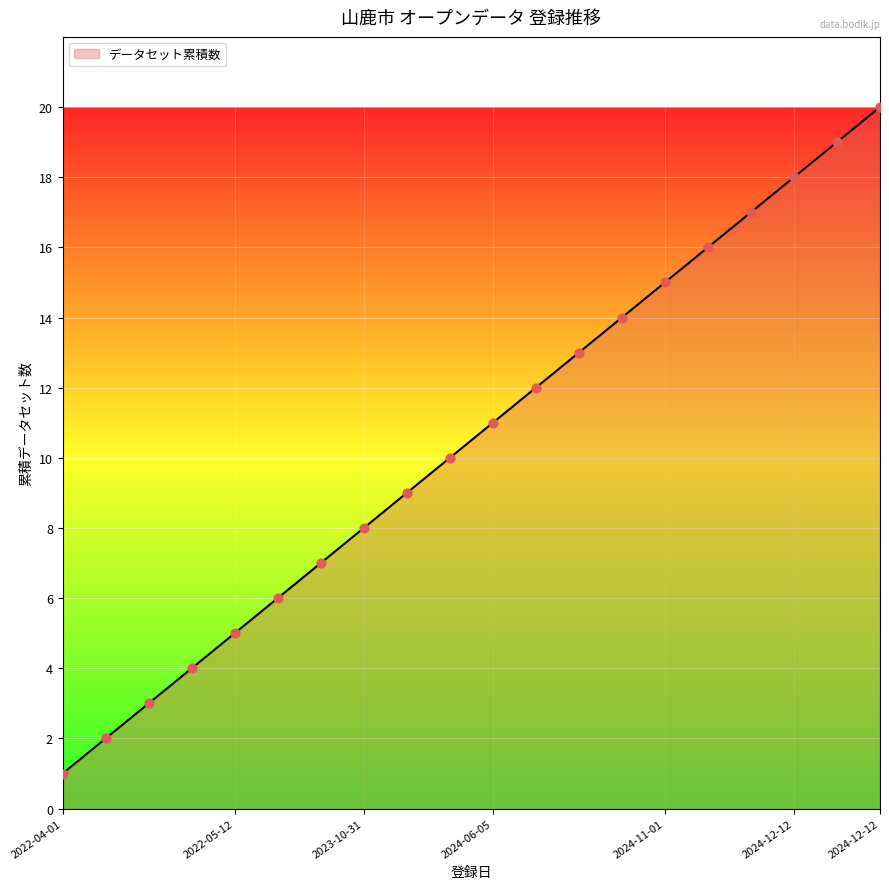

What is the maximum value shown in the chart?

20